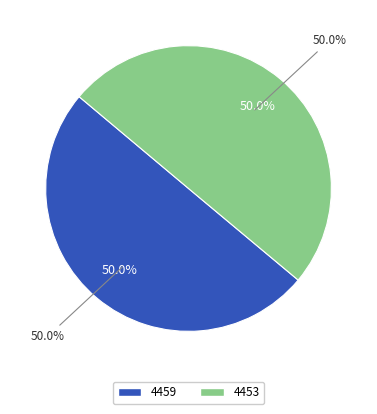

How many slices are in this pie chart?

2